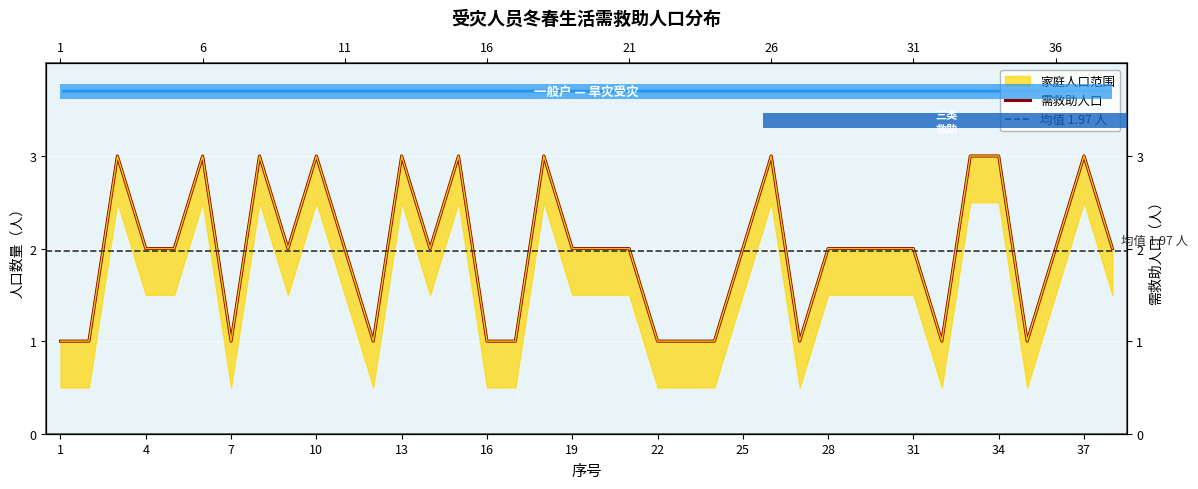

How many lines are shown in the chart?

2